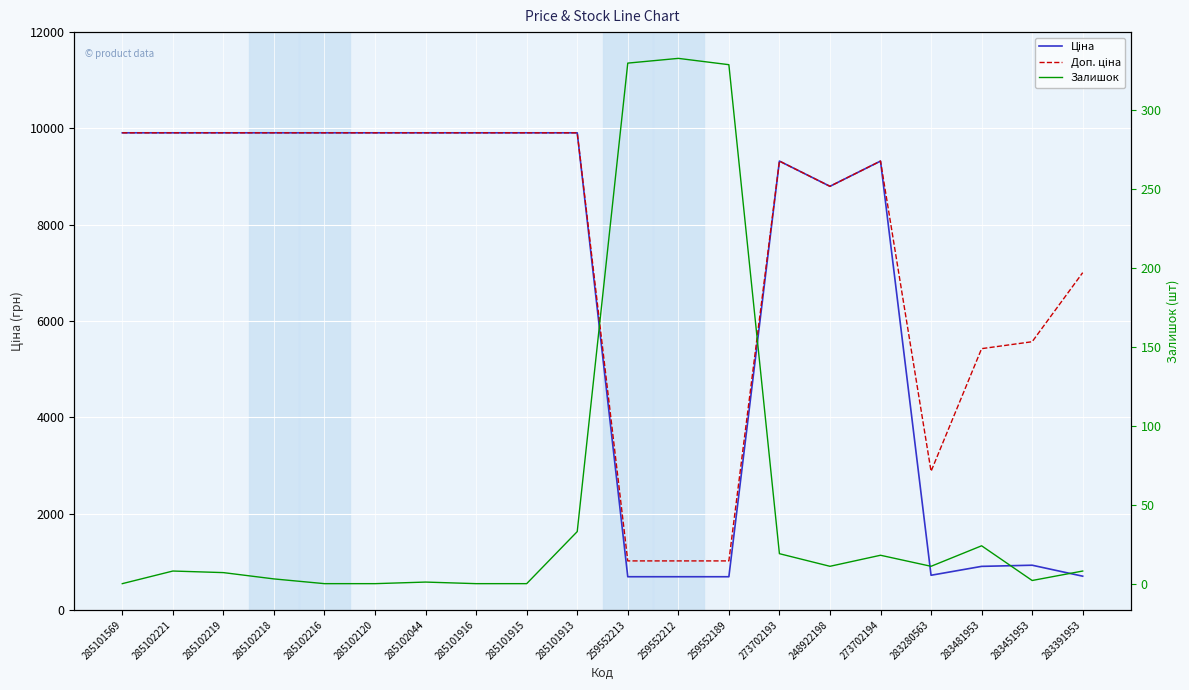

True or false: Доп. ціна and Ціна cross at least once.

False